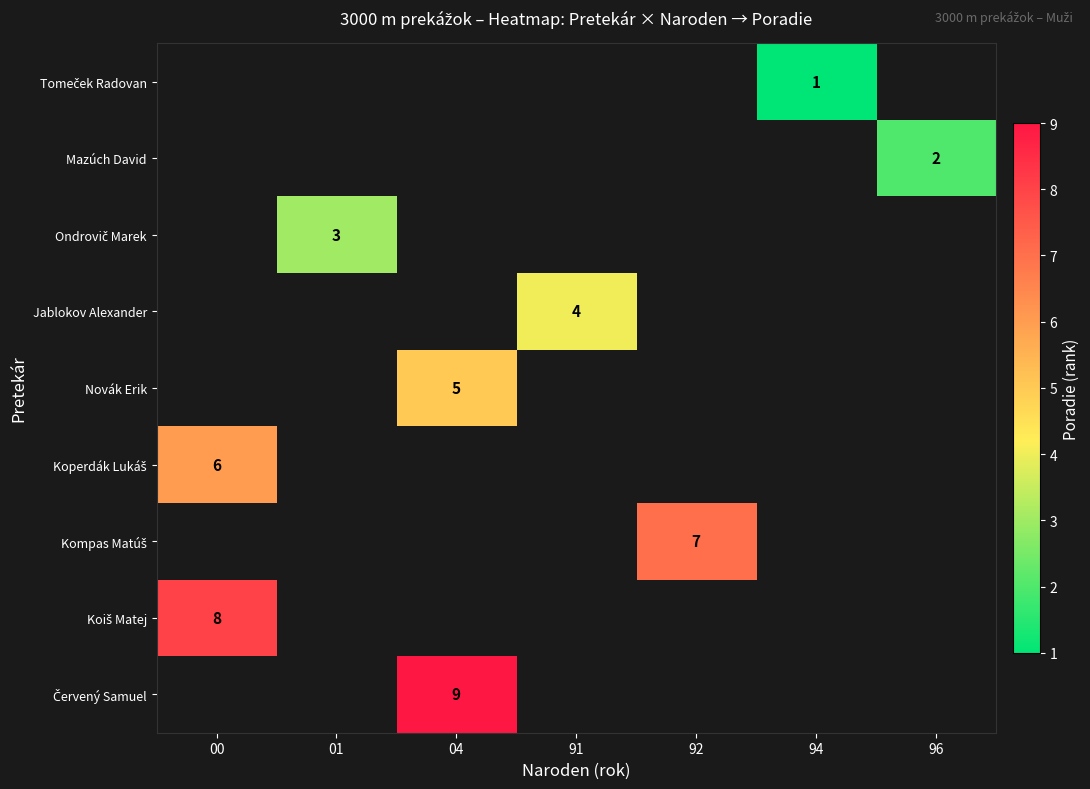

How many values in Novák Erik are above zero?

1